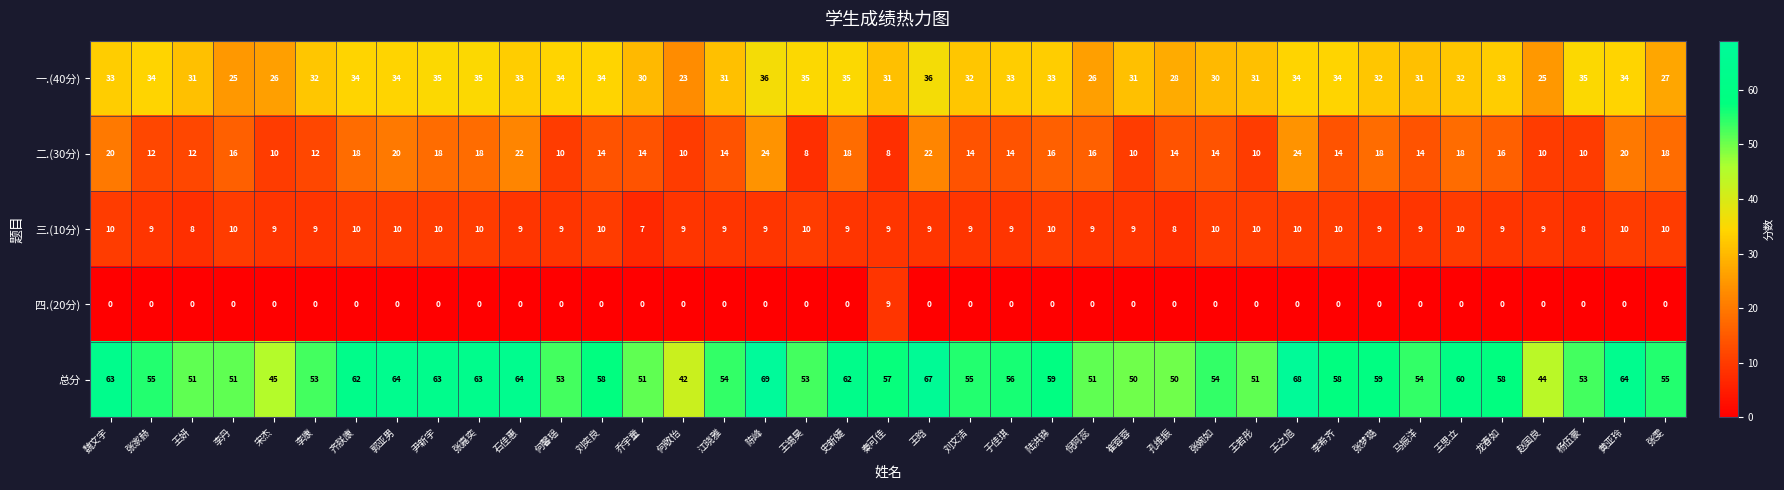

How many distinct data groups are displayed?

5